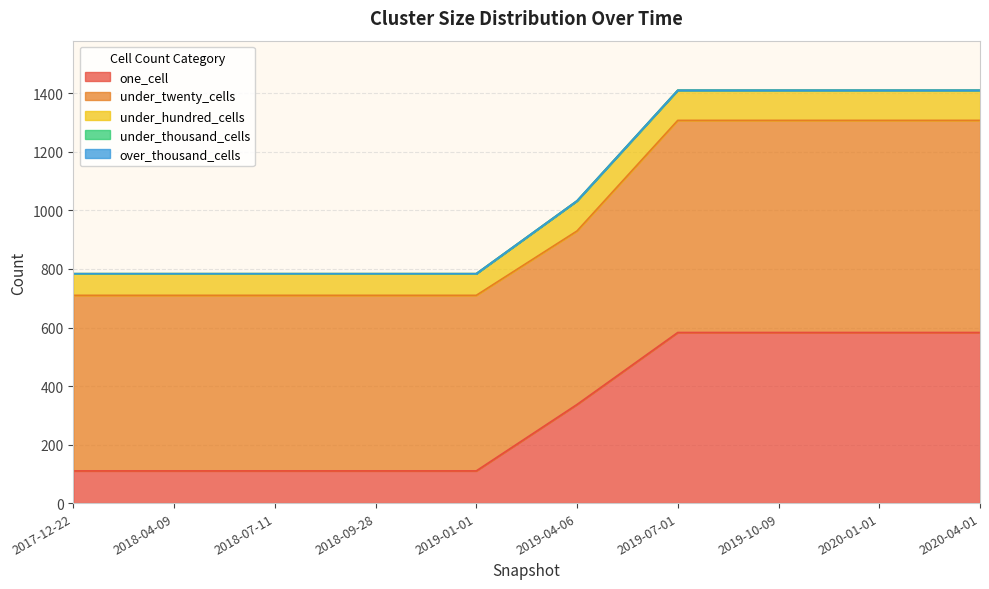

Rank the series by their maximum value, from lowest to highest.

under_thousand_cells, over_thousand_cells, under_hundred_cells, one_cell, under_twenty_cells